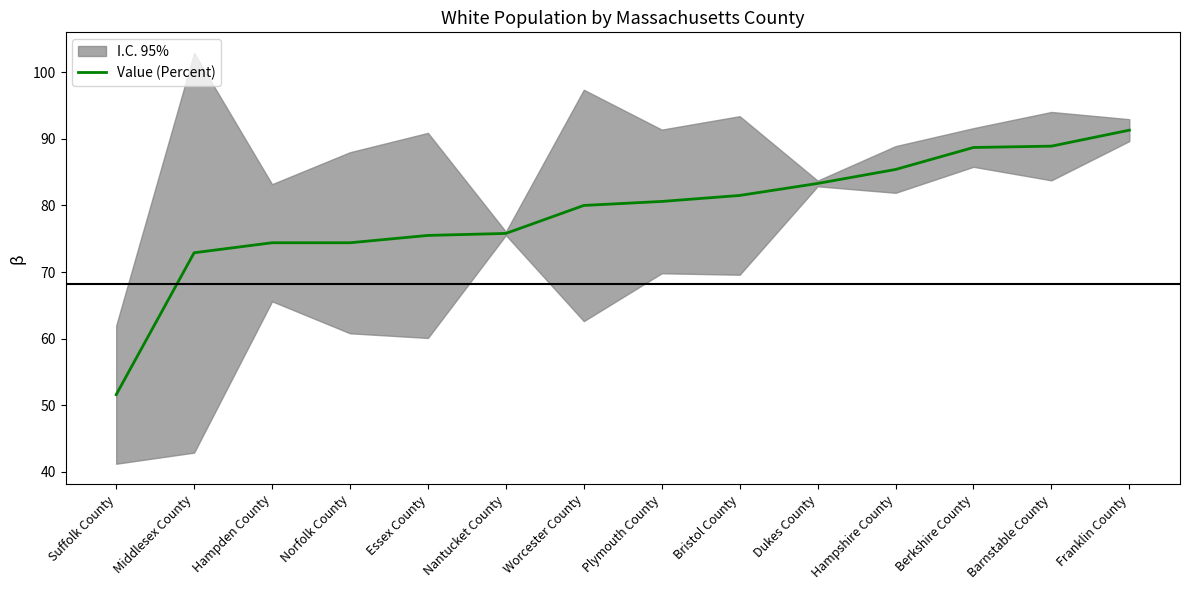

What is the difference between the values at Barnstable County and Hampshire County?

3.5